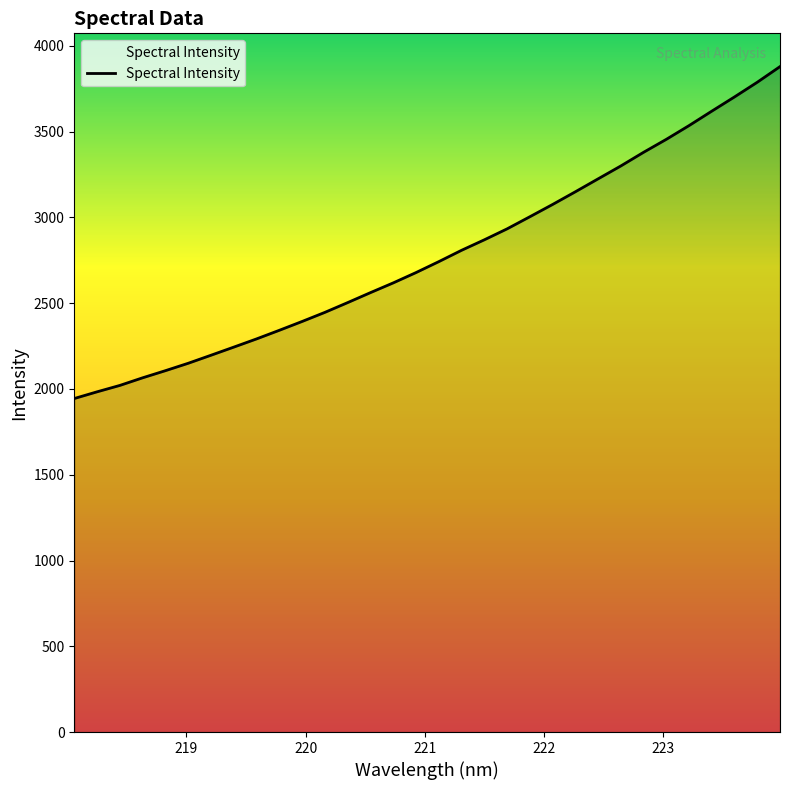

What is the maximum value shown in the chart?

3879.4